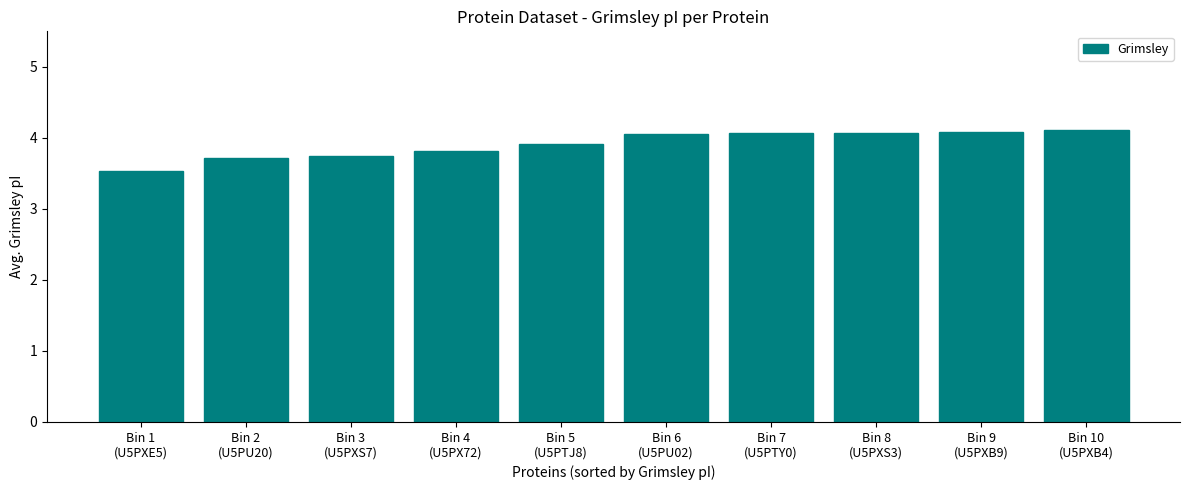

What is the approximate value at Bin 2
(U5PU20)?

3.7